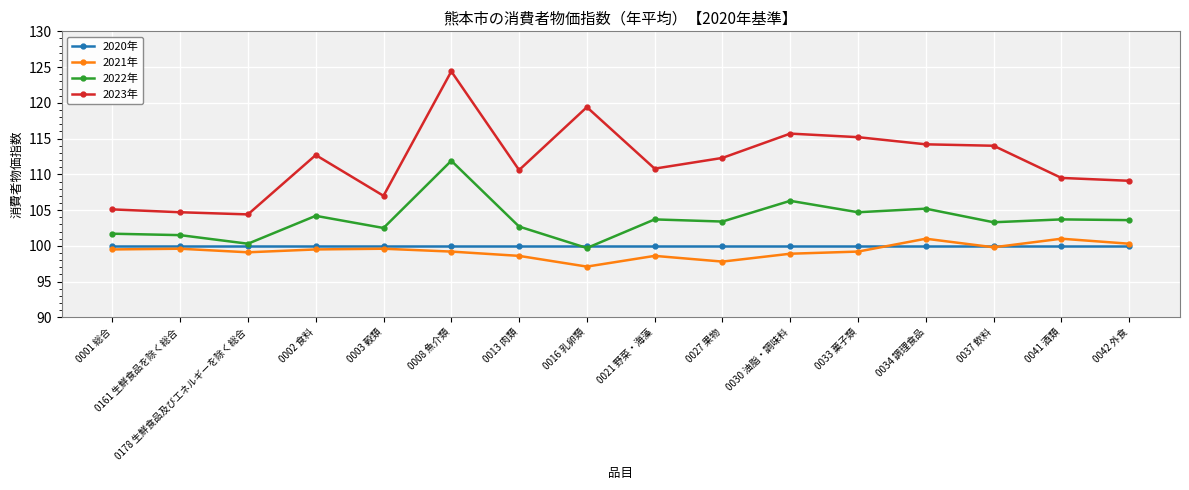

Which category has the highest value in the 2023年 series?

0008 魚介類